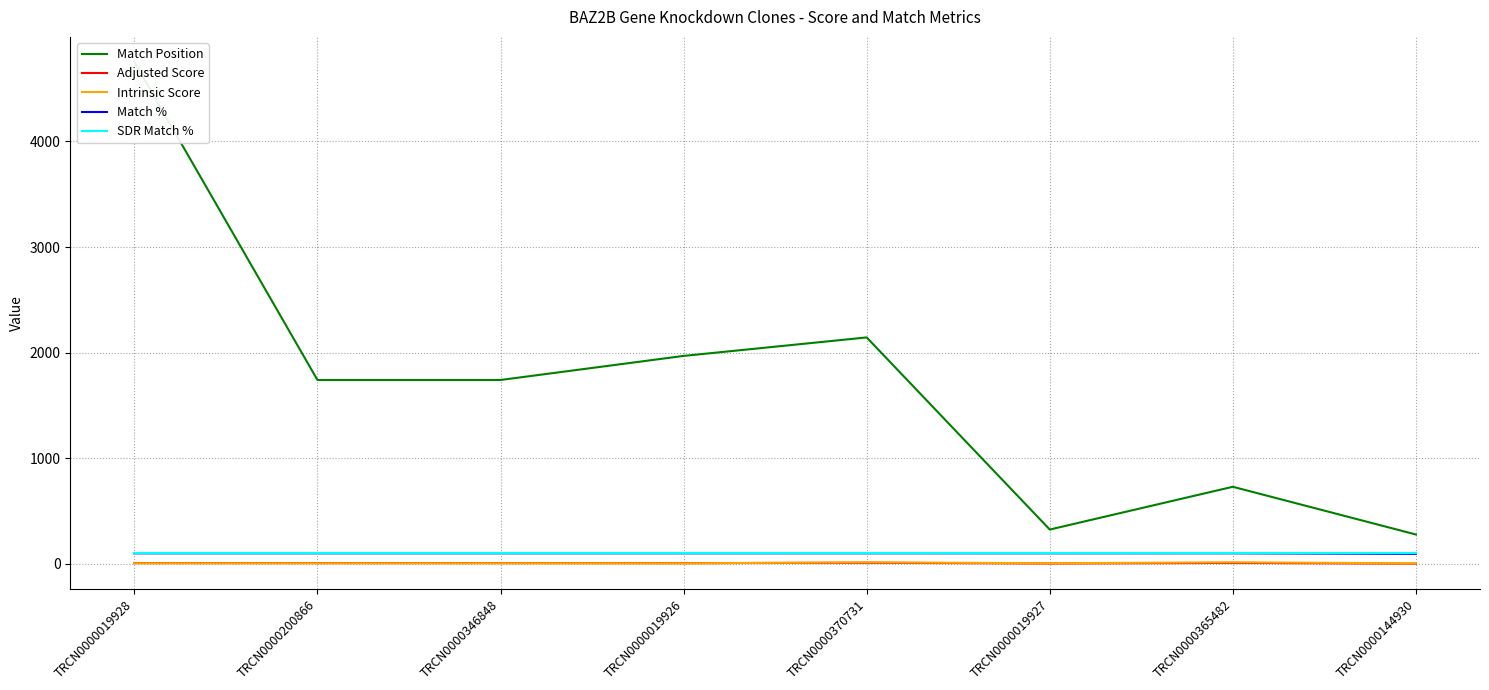

True or false: Intrinsic Score and Match % cross at least once.

False